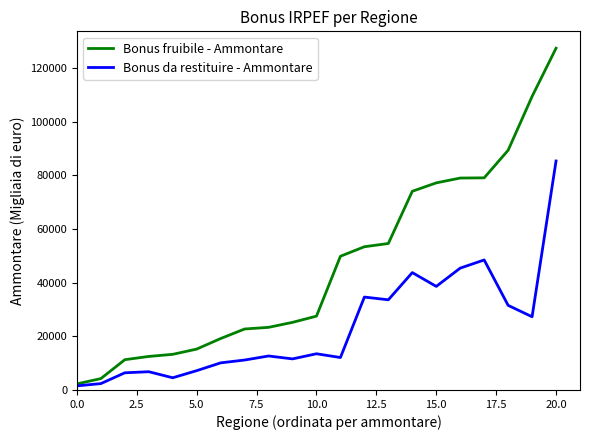

What is the greatest value displayed?

127415